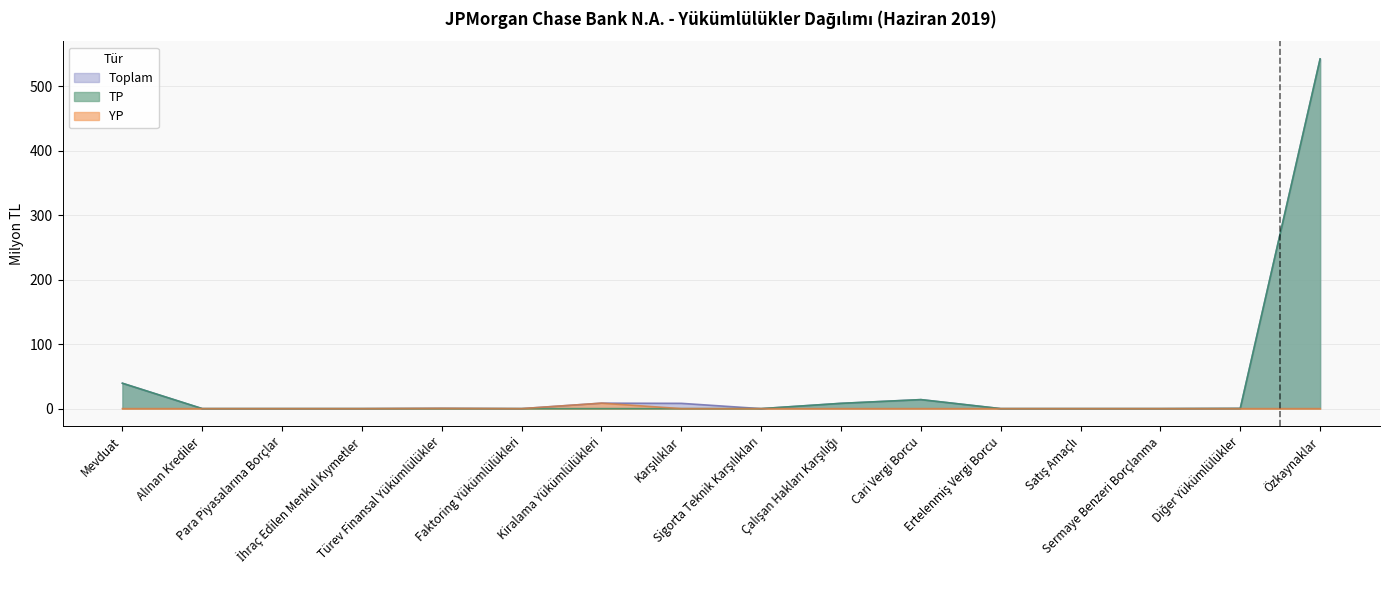

At which category is the sum across all series the highest?

Özkaynaklar